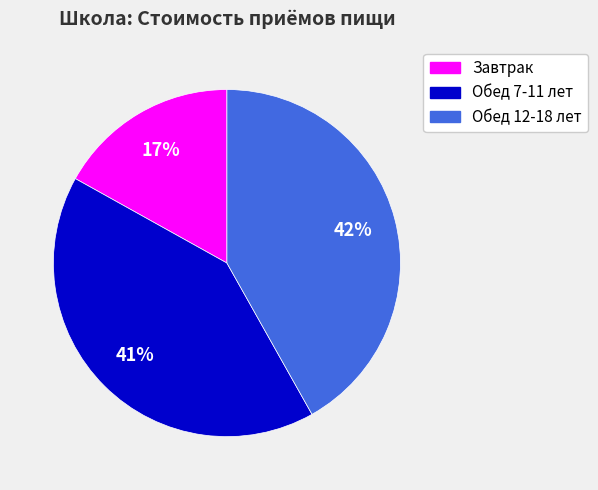

Is Завтрак the majority of the pie?

No